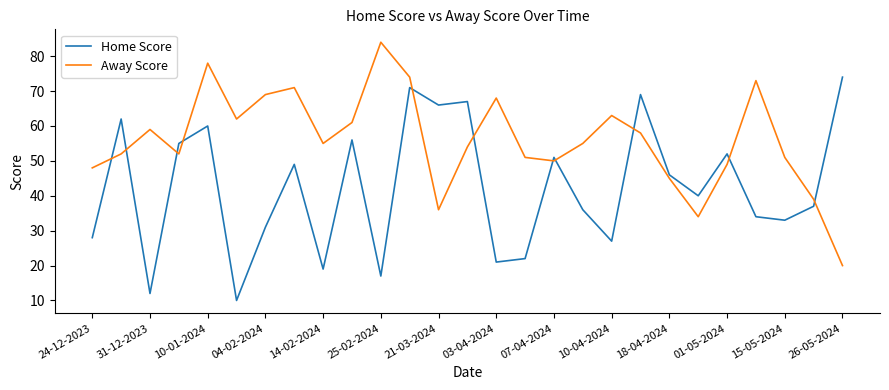

What is the sum of all Away Score values?

1511